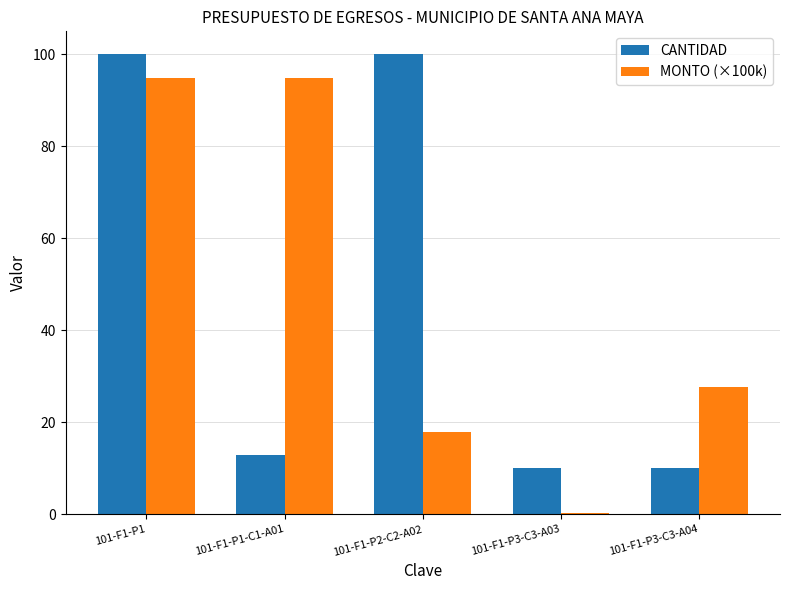

What is the highest value of the MONTO (×100k) series?

94.9